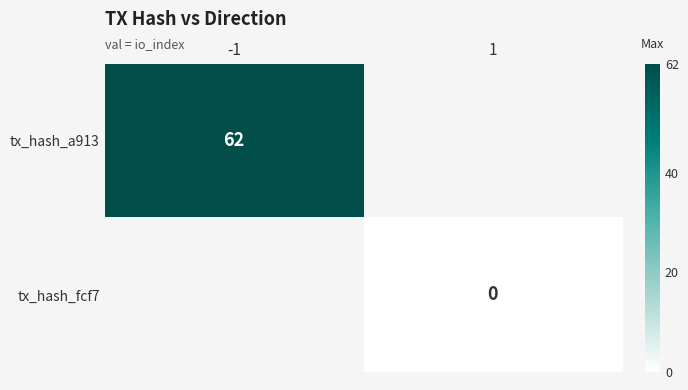

At how many categories does at least one series exceed 5?

1